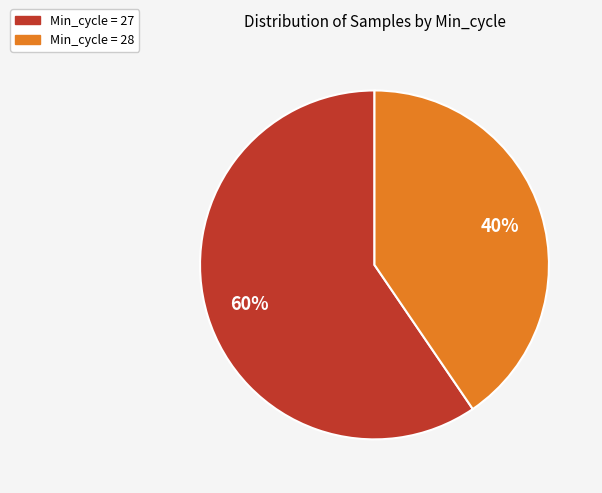

To the nearest percent, what is the average slice percentage?

50%